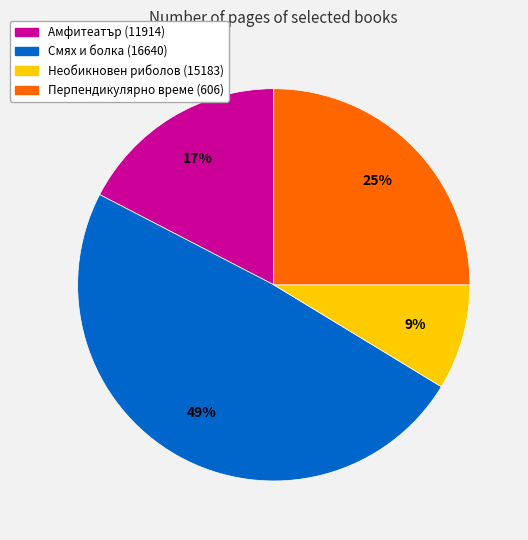

Does Перпендикулярно време (606) represent more than half of the total?

No